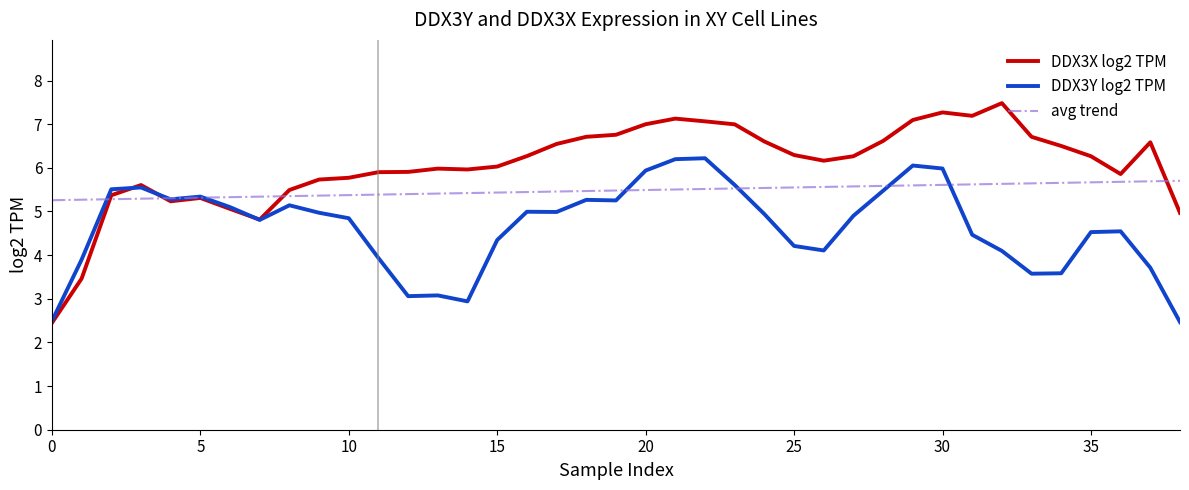

What is the lowest value of the DDX3X log2 TPM series?

2.4